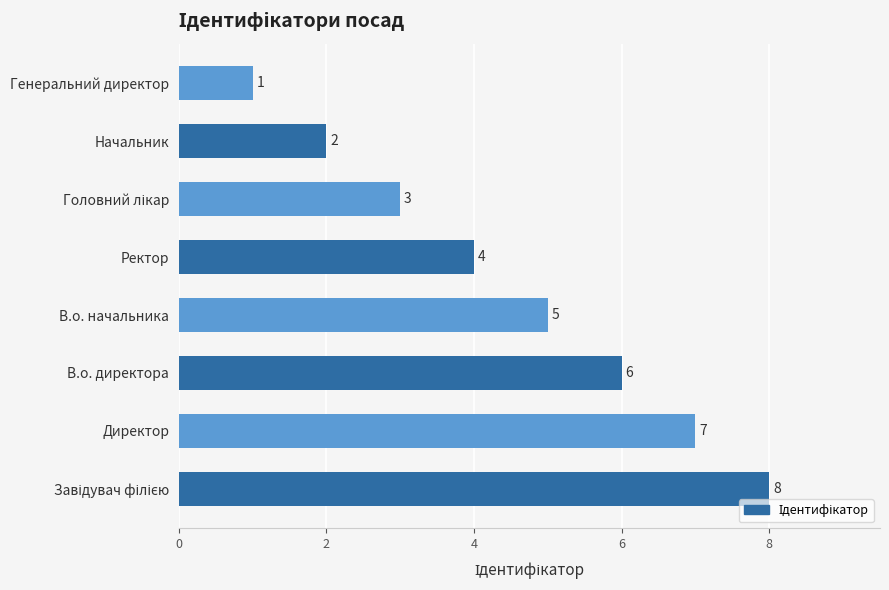

At which label is the value closest to 4?

Ректор